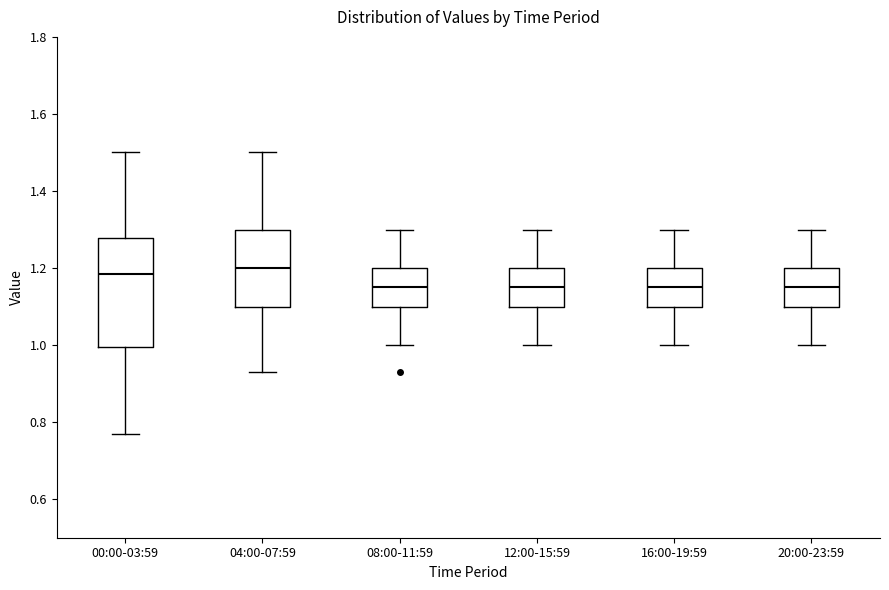

Which box is the tallest, from its lower edge to its upper edge?

00:00-03:59